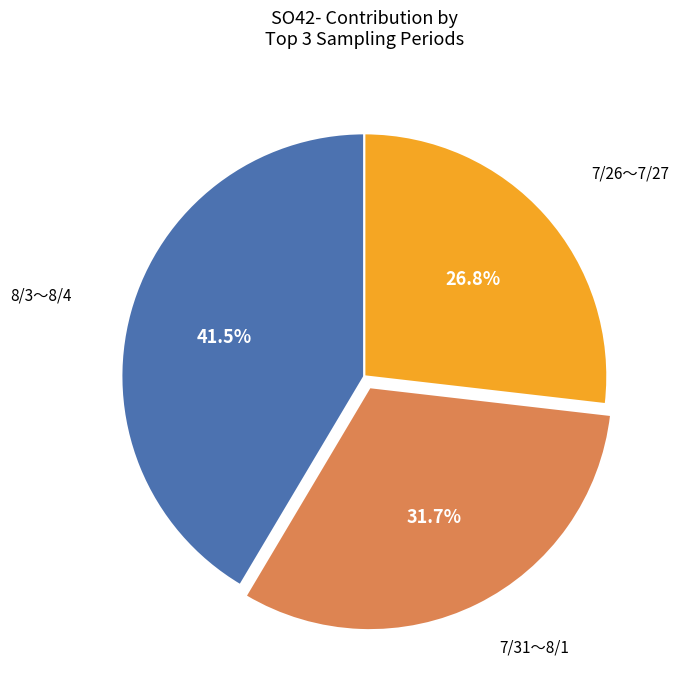

Which slice is the smallest?

7/26～7/27